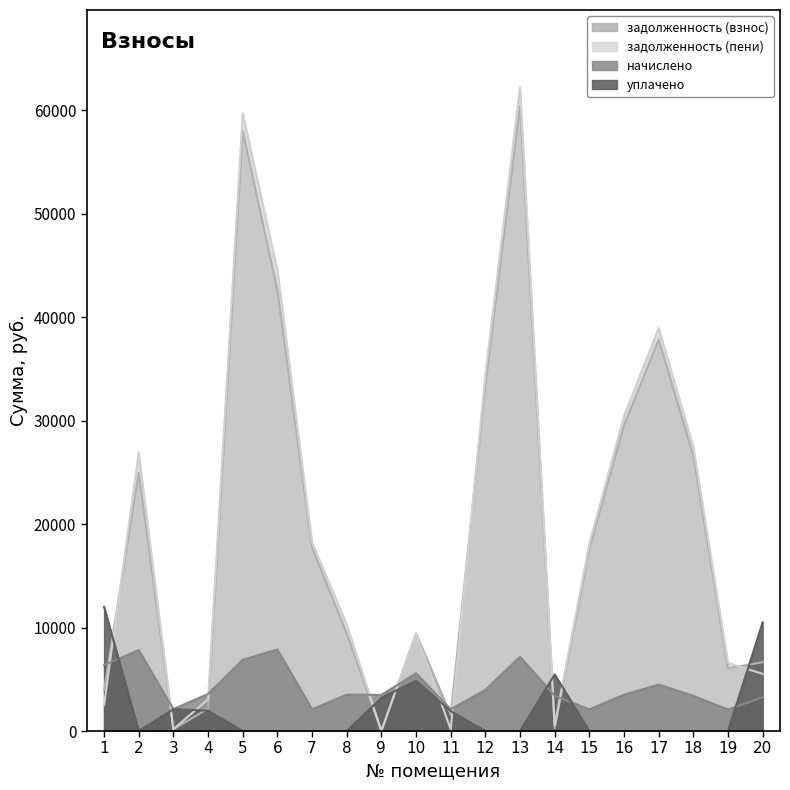

What is the sum of all начислено values?

84875.5